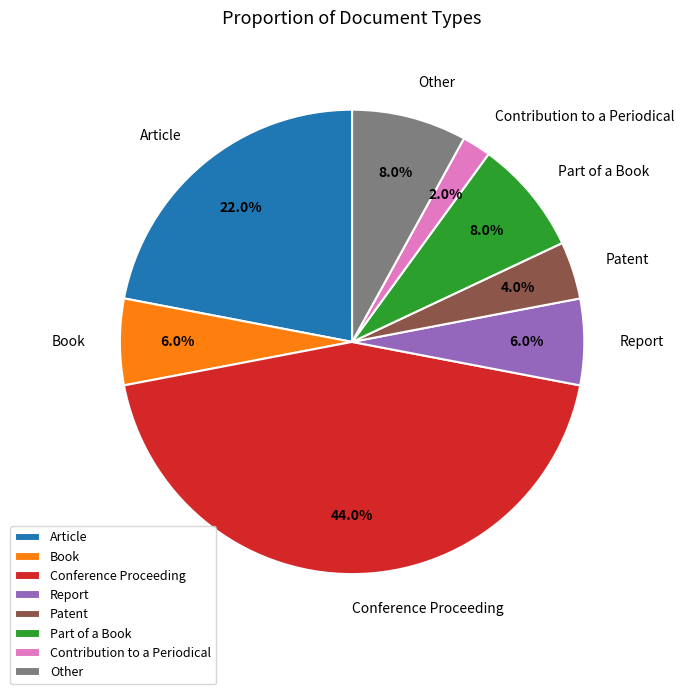

To the nearest percent, what is the difference between the Patent and Part of a Book slice percentages?

4%